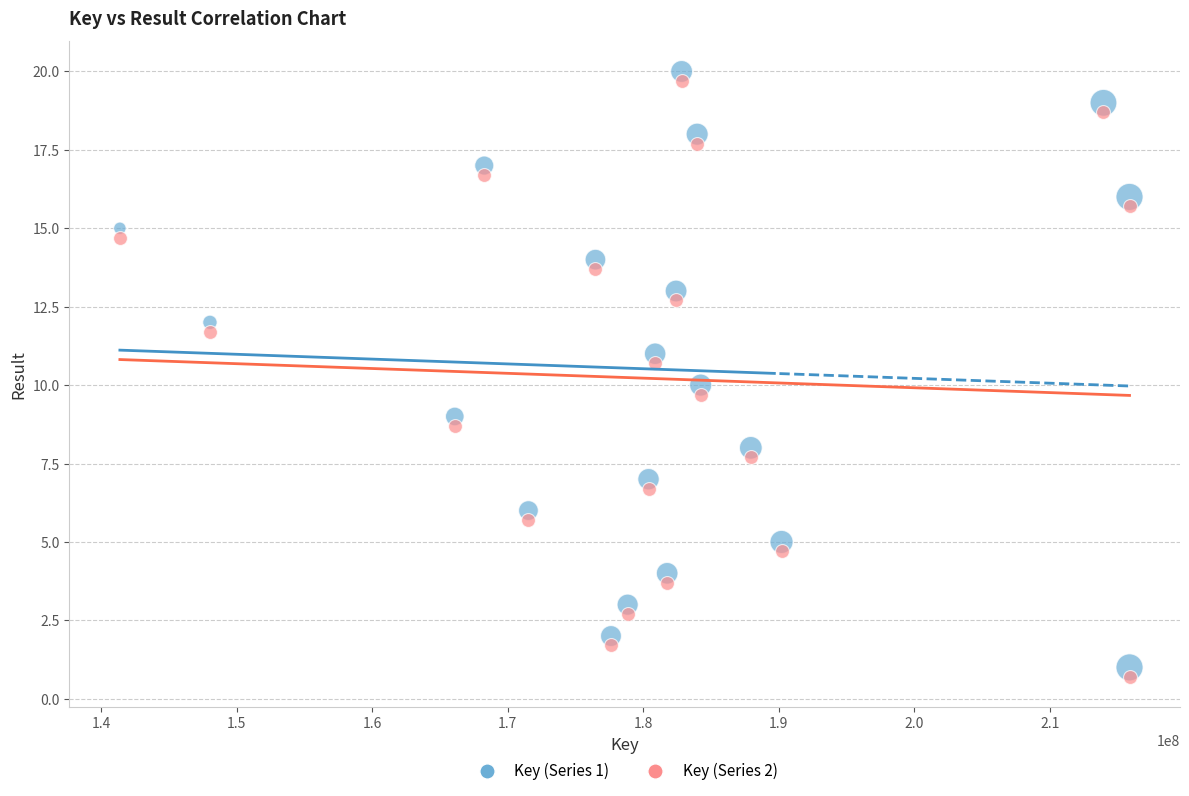

Which series reaches the minimum Y coordinate?

Key (Series 2)